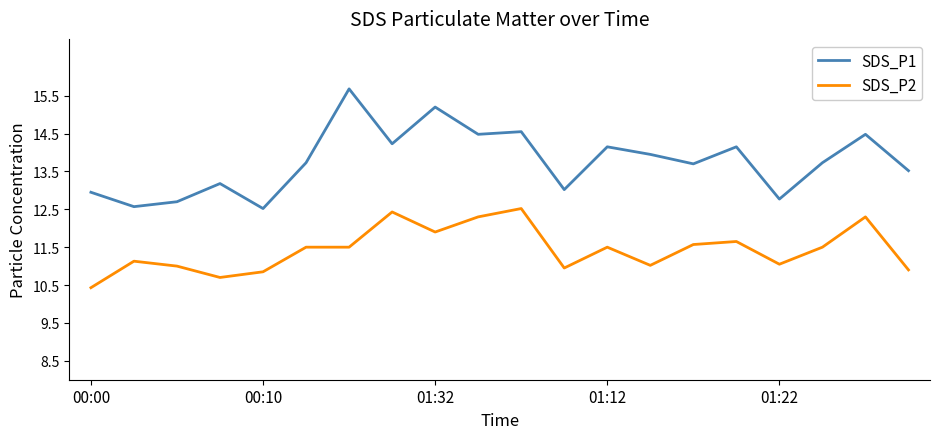

Rank the series by their maximum value, from highest to lowest.

SDS_P1, SDS_P2